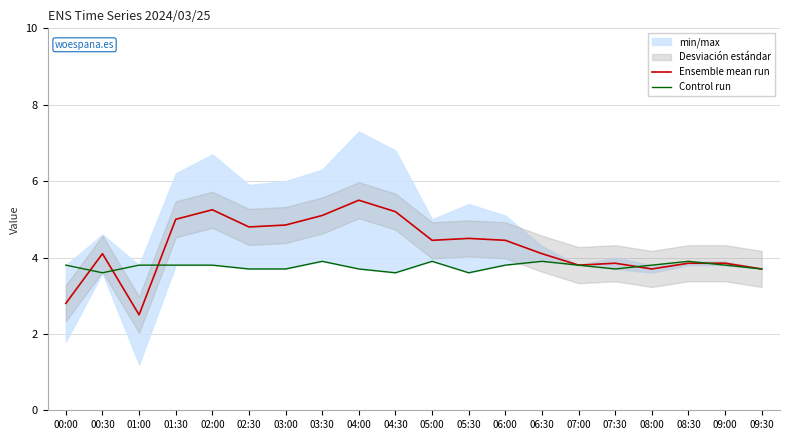

What is the approximate value of Control run at 00:00?

3.8